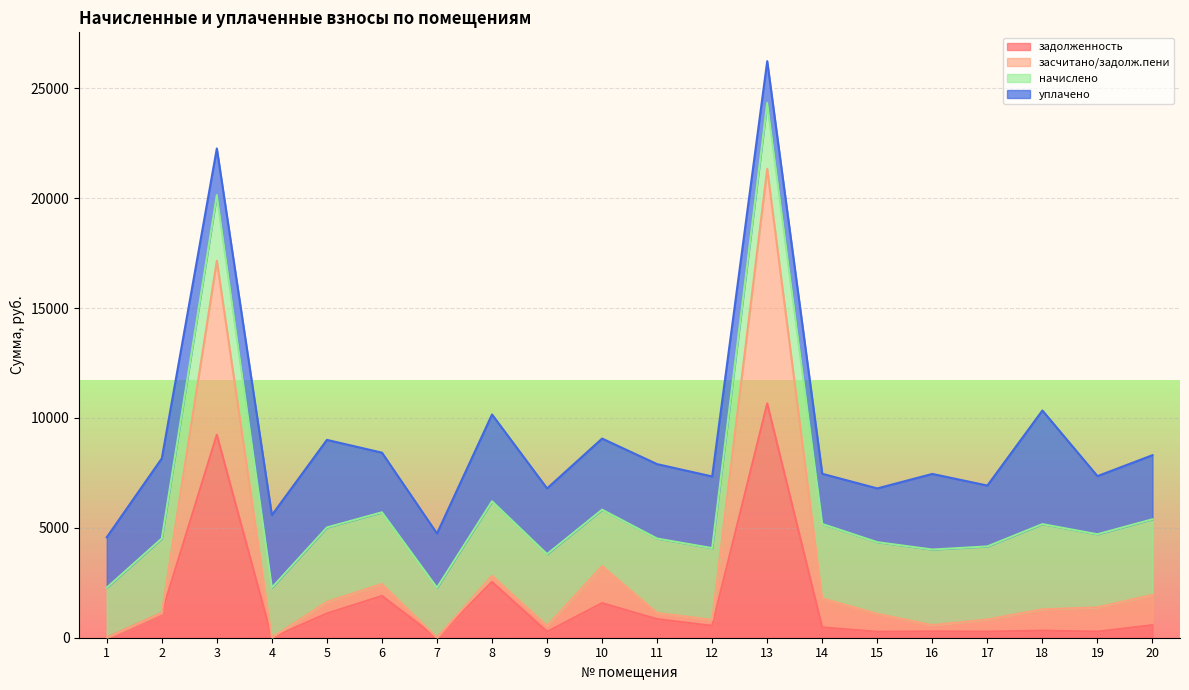

Which category has the highest value across all series?

13